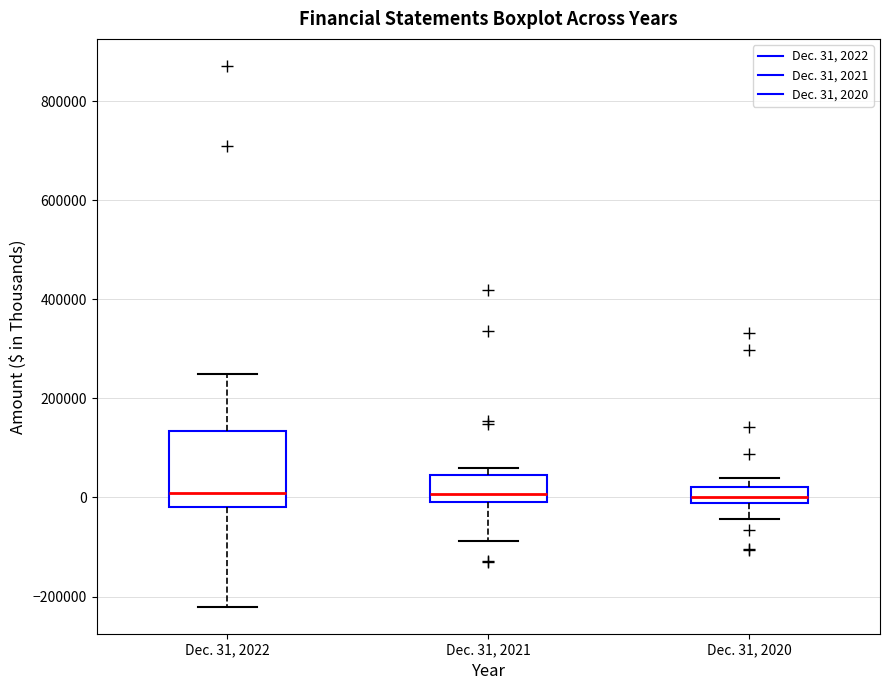

Reading left to right, transcribe this box plot: for each box, give where its median line is, the range the box spans, and where its two whiskers end, as read against the y-axis. The values are not printed on the chart, so give them approximately, as read against the axis.

Dec. 31, 2022: median 0, box -20000 to 140000, whiskers -220000 to 240000
Dec. 31, 2021: median 0 (just above the box's lower edge), box 0 to 40000, whiskers -80000 to 60000
Dec. 31, 2020: median 0, box -20000 to 20000, whiskers -40000 to 40000